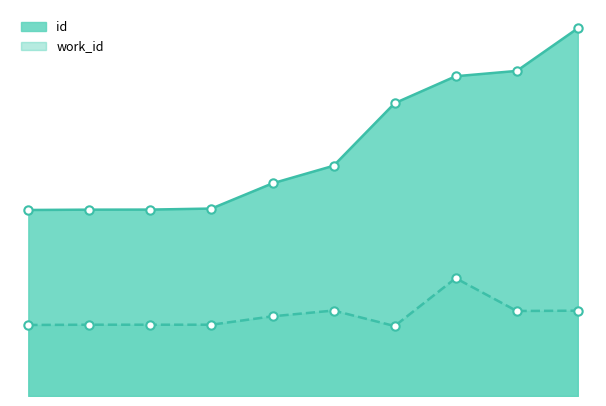

True or false: work_id has a value of 7524 at 3.

False